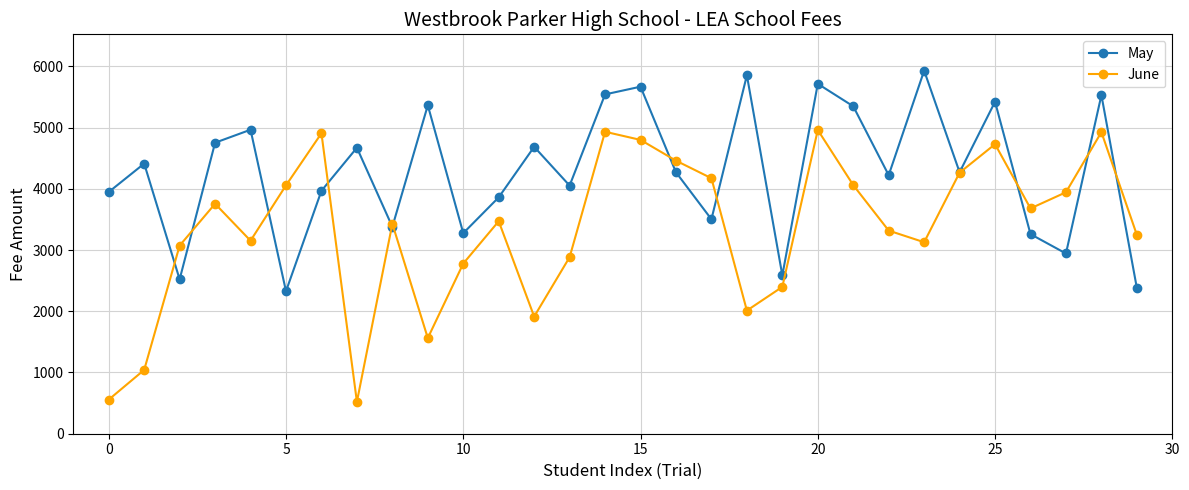

Rank the series by their maximum value, from highest to lowest.

May, June